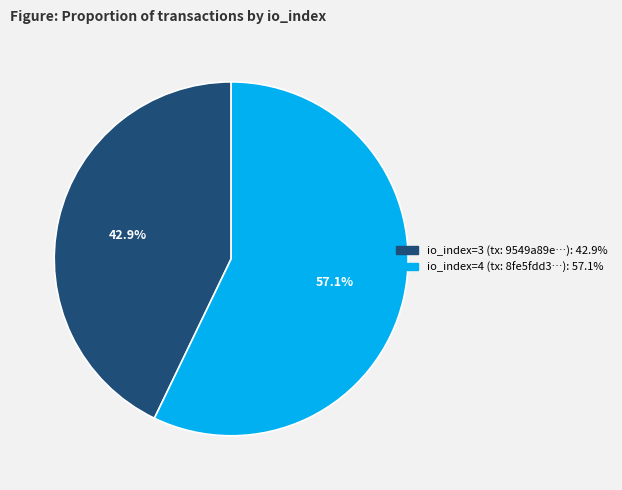

To the nearest percent, what is the combined percentage of io_index=4 and io_index=3?

100%